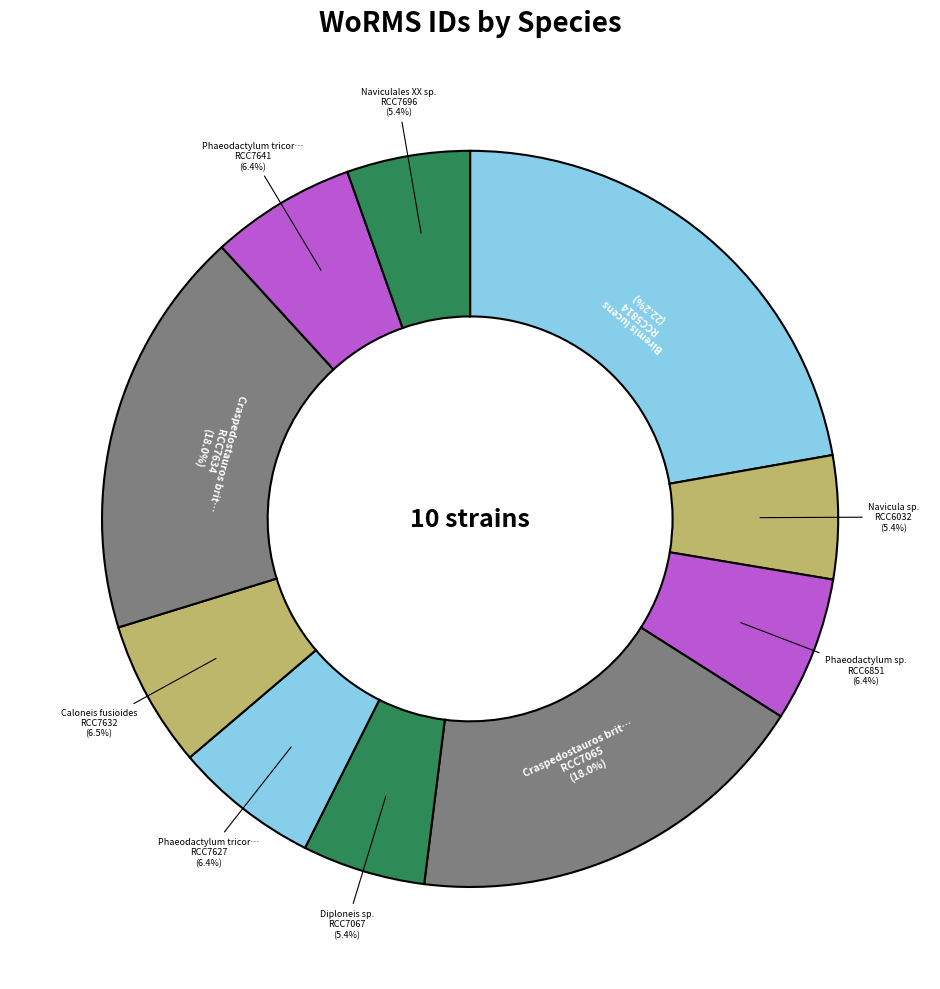

How many slices are in this pie chart?

10